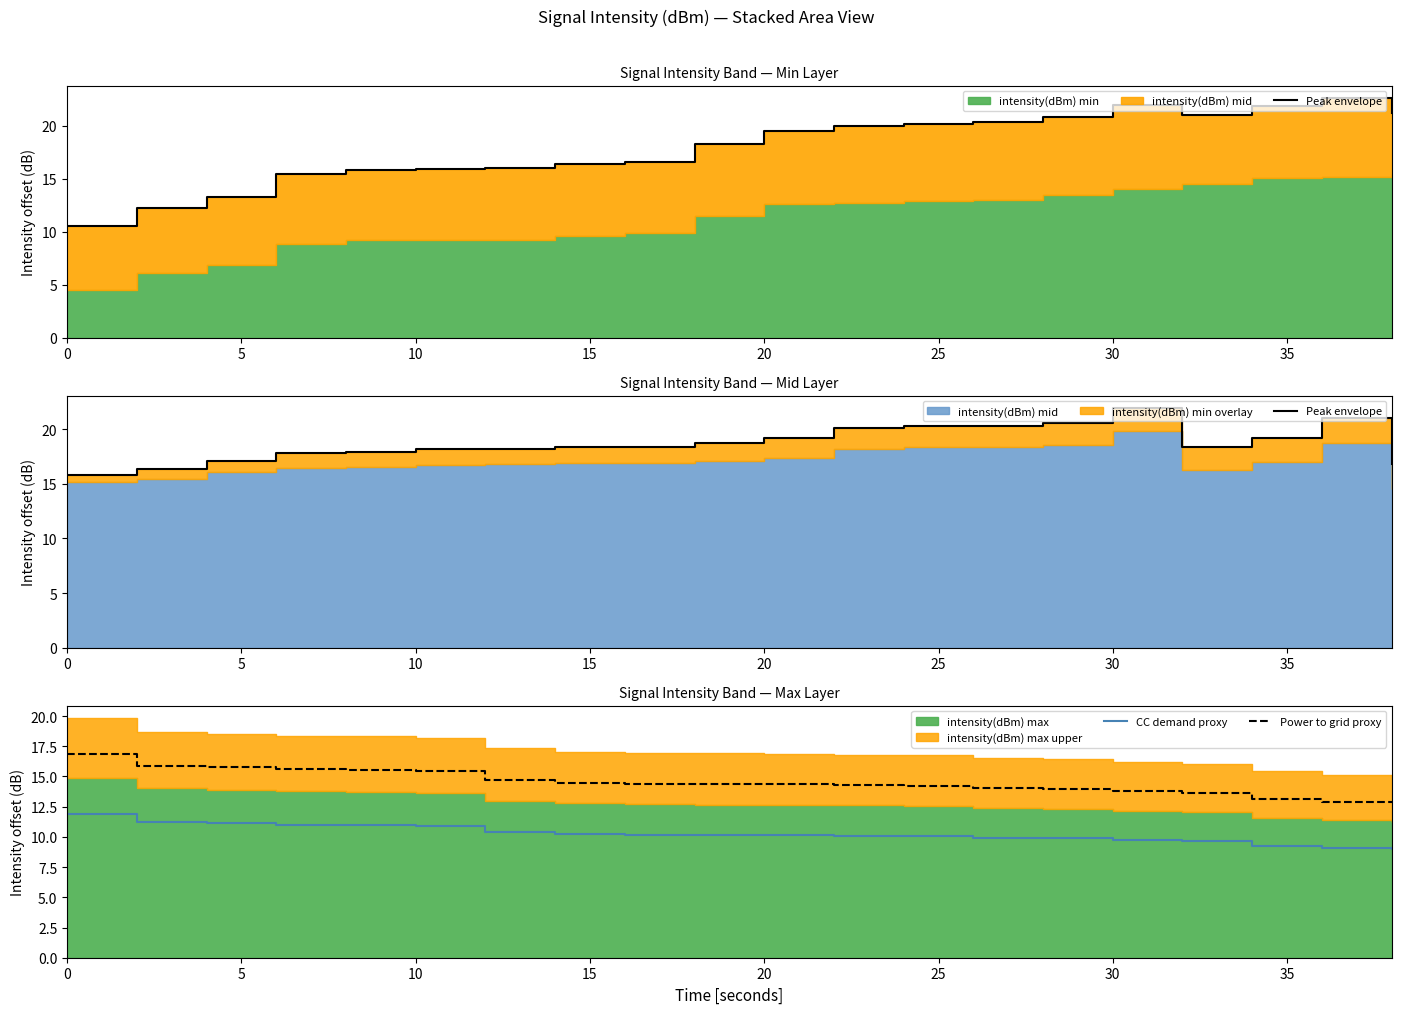

True or false: Power to grid proxy and CC demand proxy cross at least once.

False